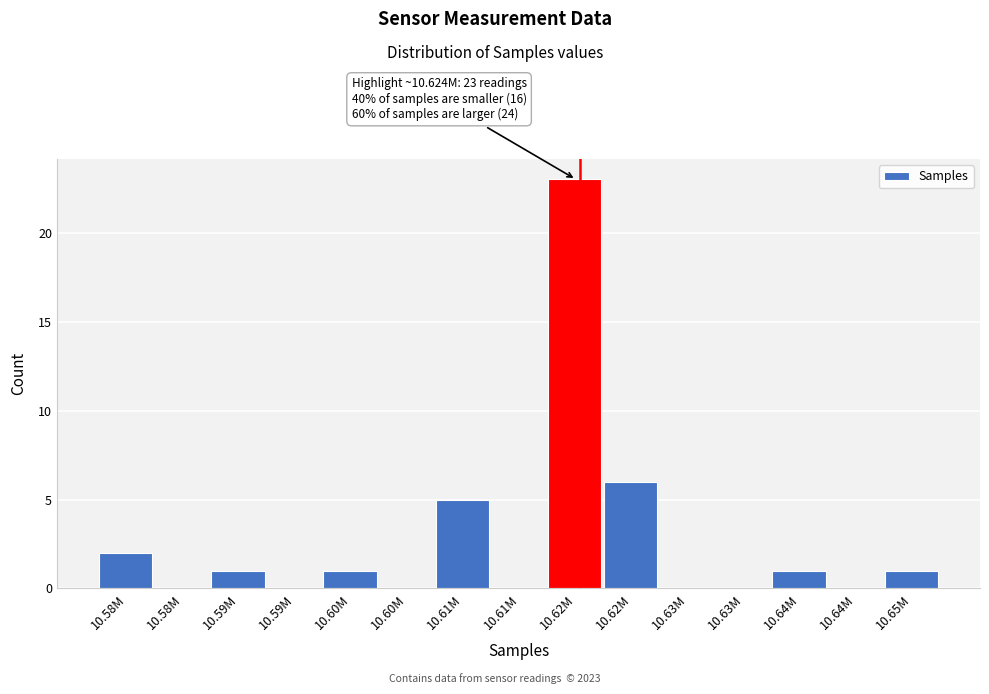

Count the number of categories in the chart.

15